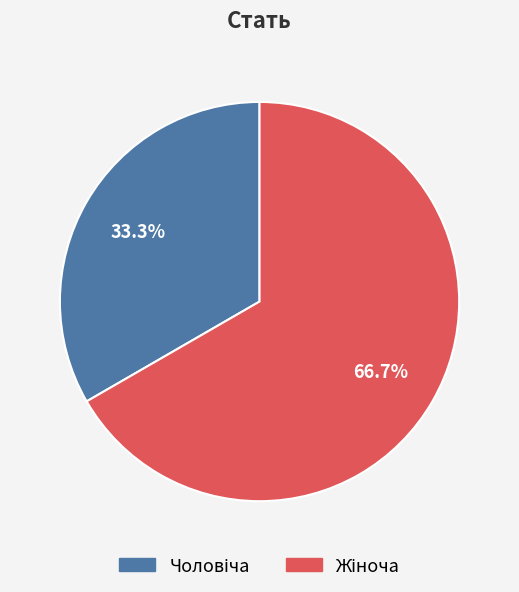

Is there a majority slice in this chart?

Yes